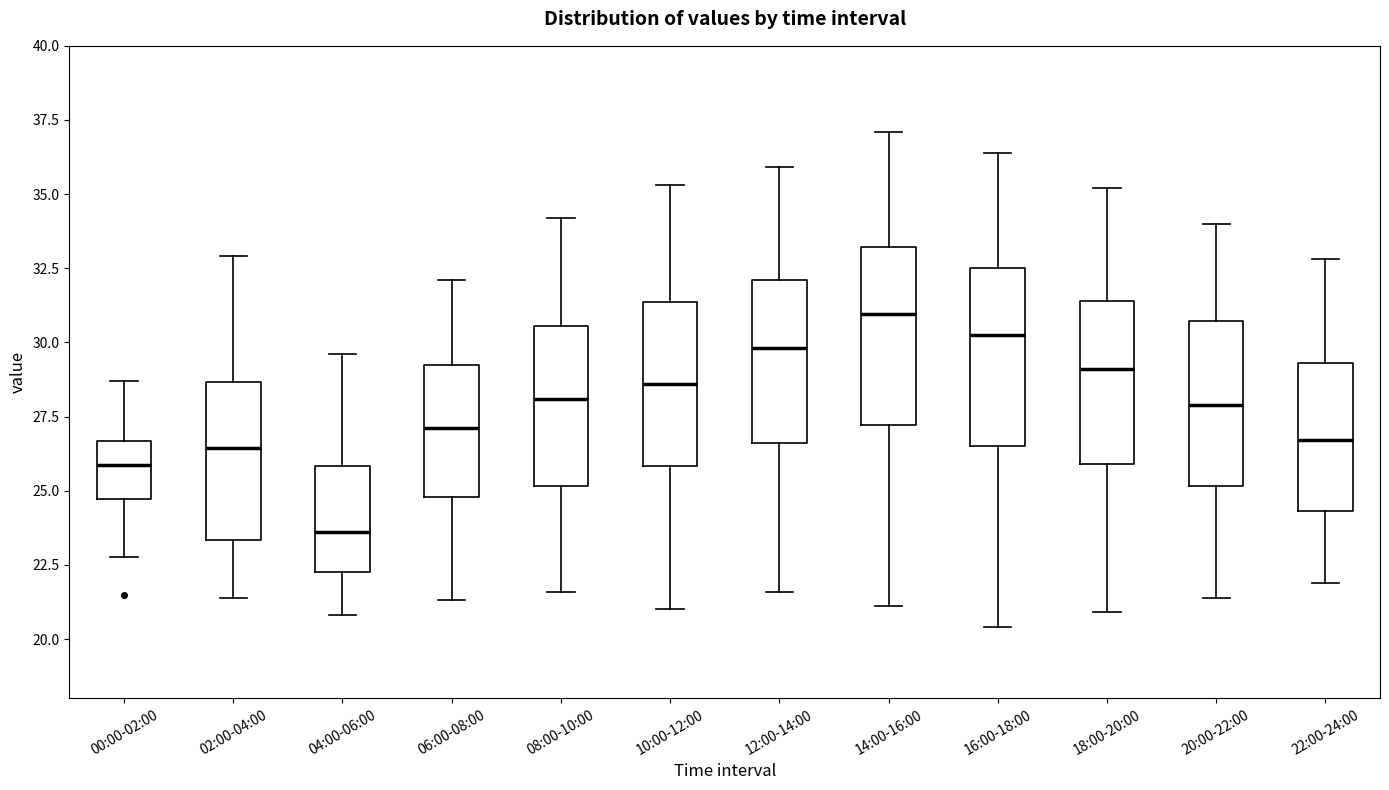

Where does the median line of the box for 10:00-12:00 sit on the y-axis? The values are not printed on the chart, so give them approximately, as read against the axis.

28.5